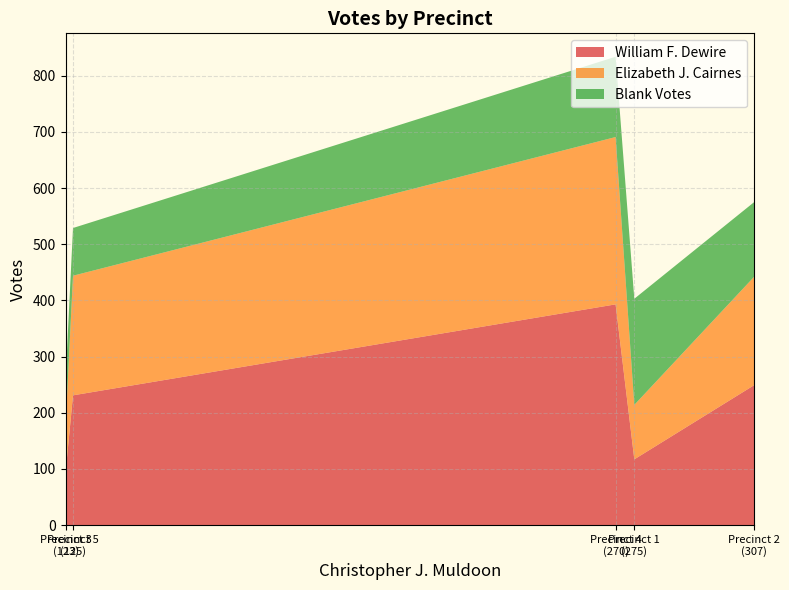

What is the lowest value of the William F. Dewire series?

93